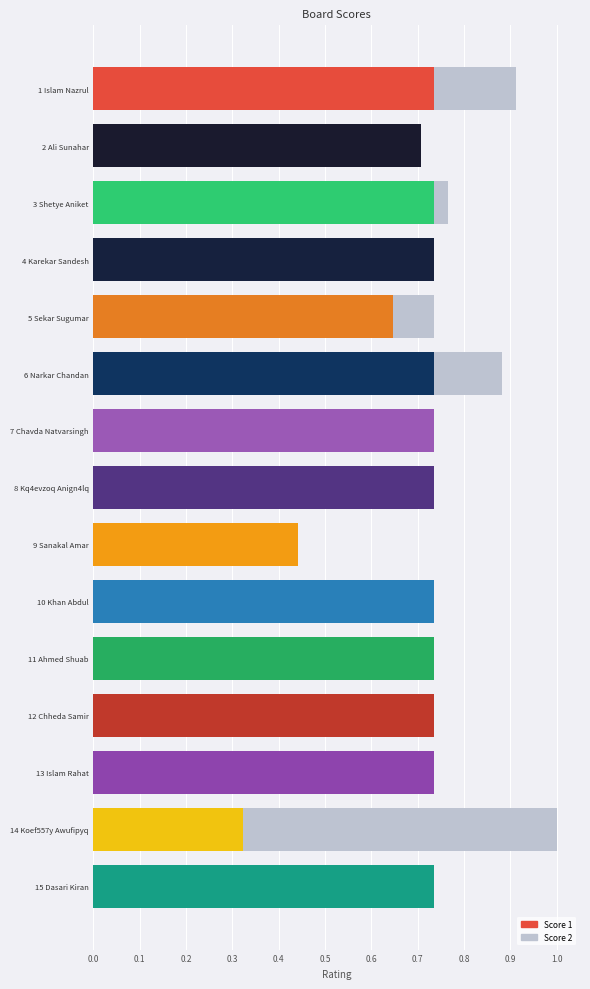

Rank the categories by Score 1 value from highest to lowest.

1 Islam Nazrul, 3 Shetye Aniket, 4 Karekar Sandesh, 6 Narkar Chandan, 7 Chavda Natvarsingh, 8 Kq4evzoq Anign4lq, 10 Khan Abdul, 11 Ahmed Shuab, 12 Chheda Samir, 13 Islam Rahat, 15 Dasari Kiran, 2 Ali Sunahar, 5 Sekar Sugumar, 9 Sanakal Amar, 14 Koef557y Awufipyq